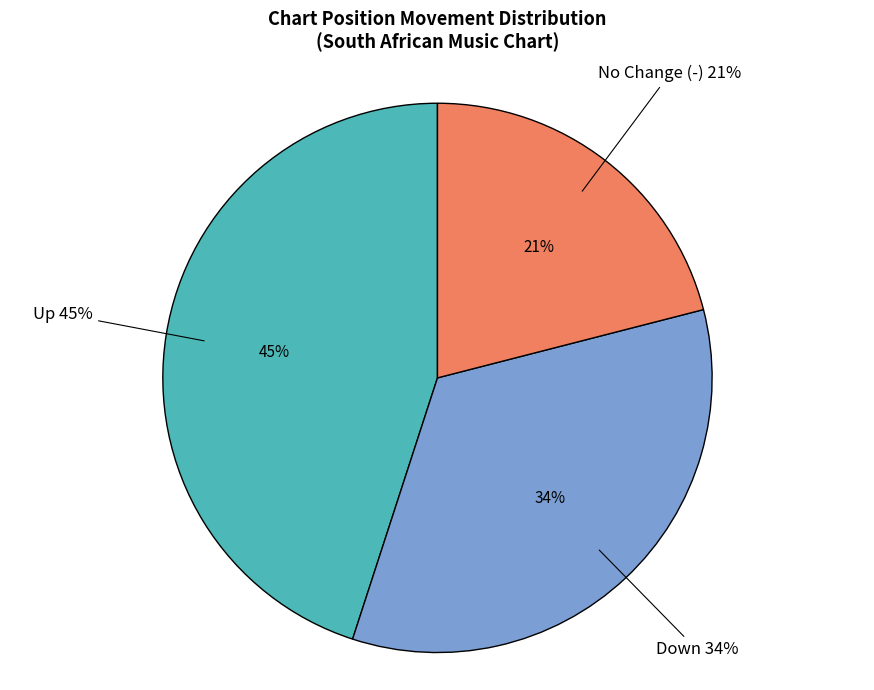

What is the ratio of the value at - to the value at up?

0.5